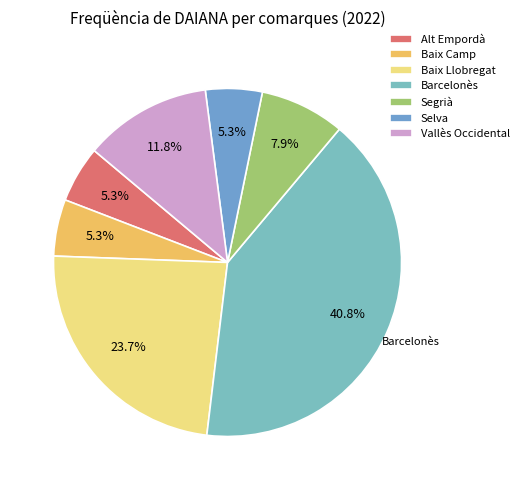

Rank the categories by value from lowest to highest.

Alt Empordà, Baix Camp, Selva, Segrià, Vallès Occidental, Baix Llobregat, Barcelonès